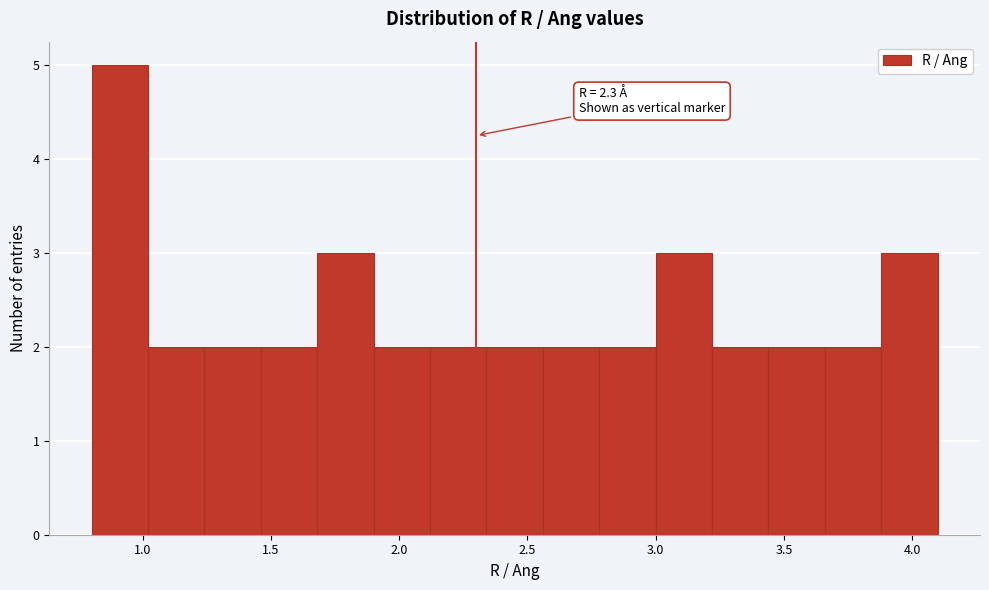

Over which range of the x-axis is the bar tallest?

0.80 to 1.02